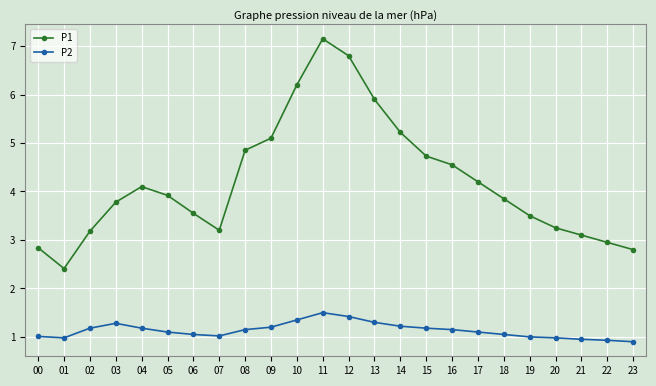

What is the value of the P1 point at the 23rd from the left?

3.0